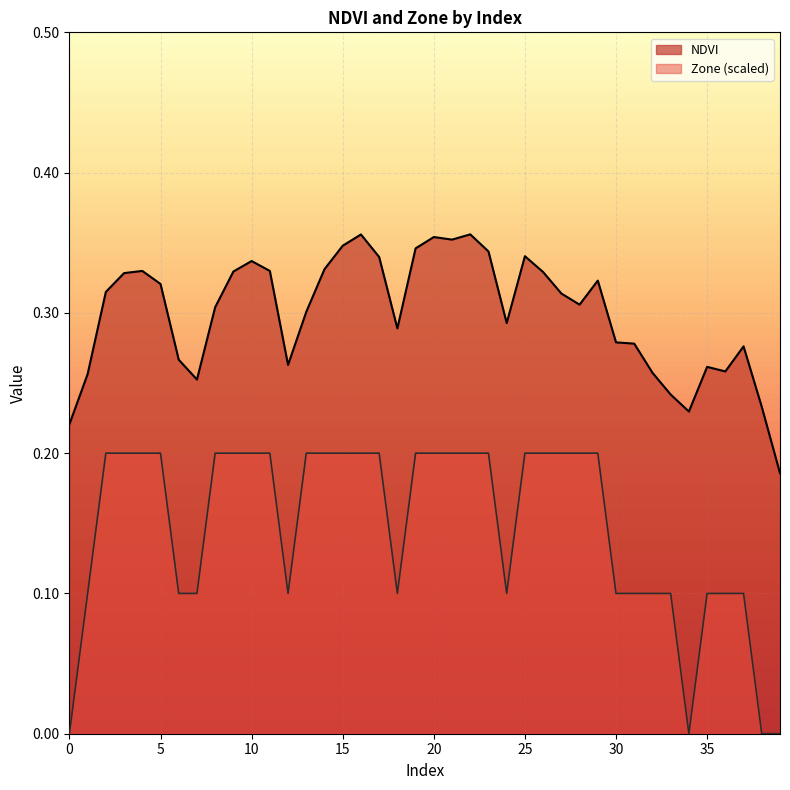

Rank the series by their average value, from lowest to highest.

Zone (scaled), NDVI